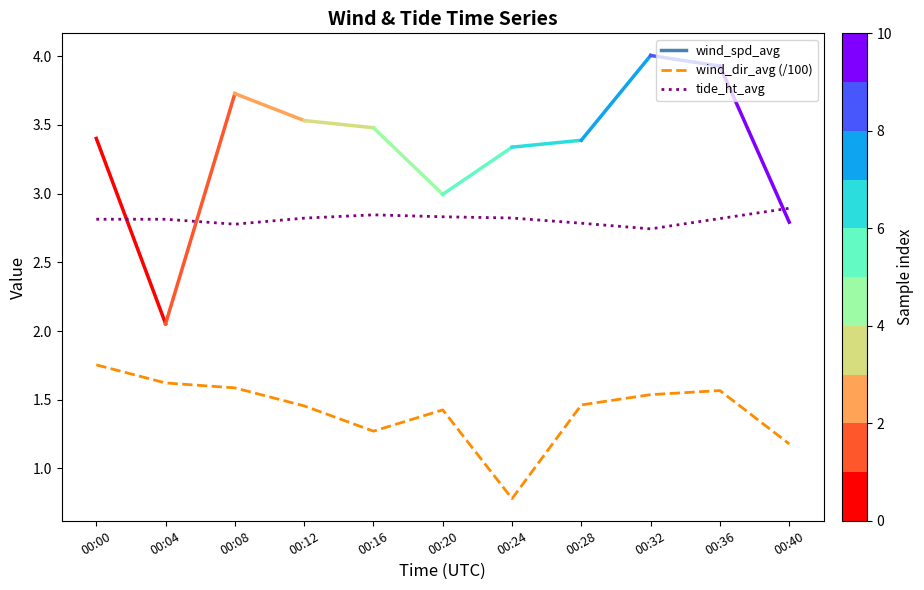

True or false: tide_ht_avg and wind_dir_avg (/100) intersect in this chart.

False